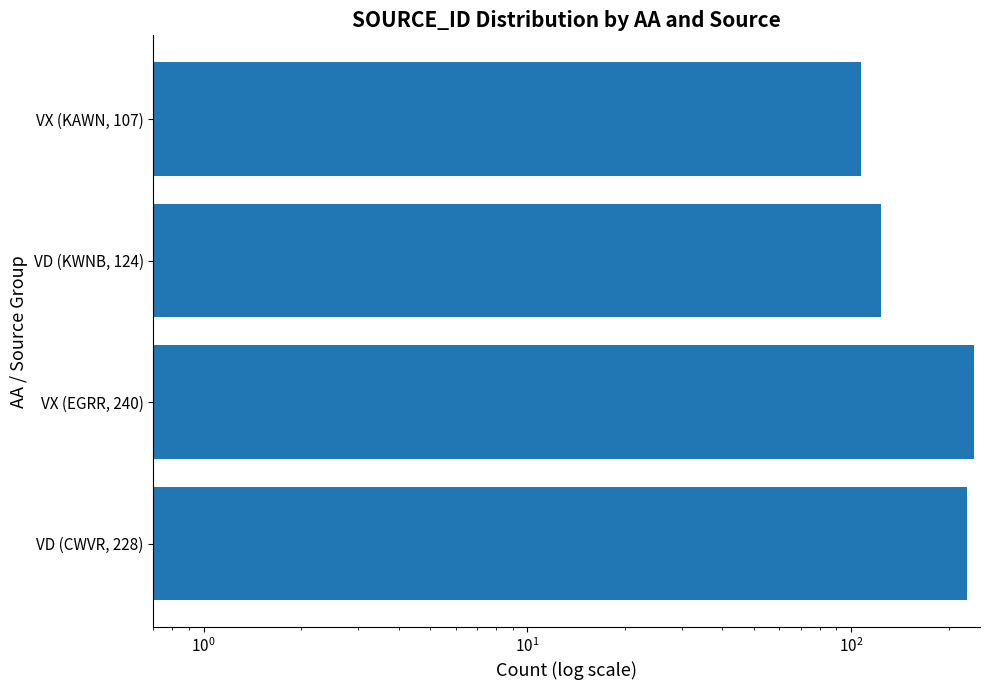

True or false: the data shows 349 at VX (EGRR, 240).

False